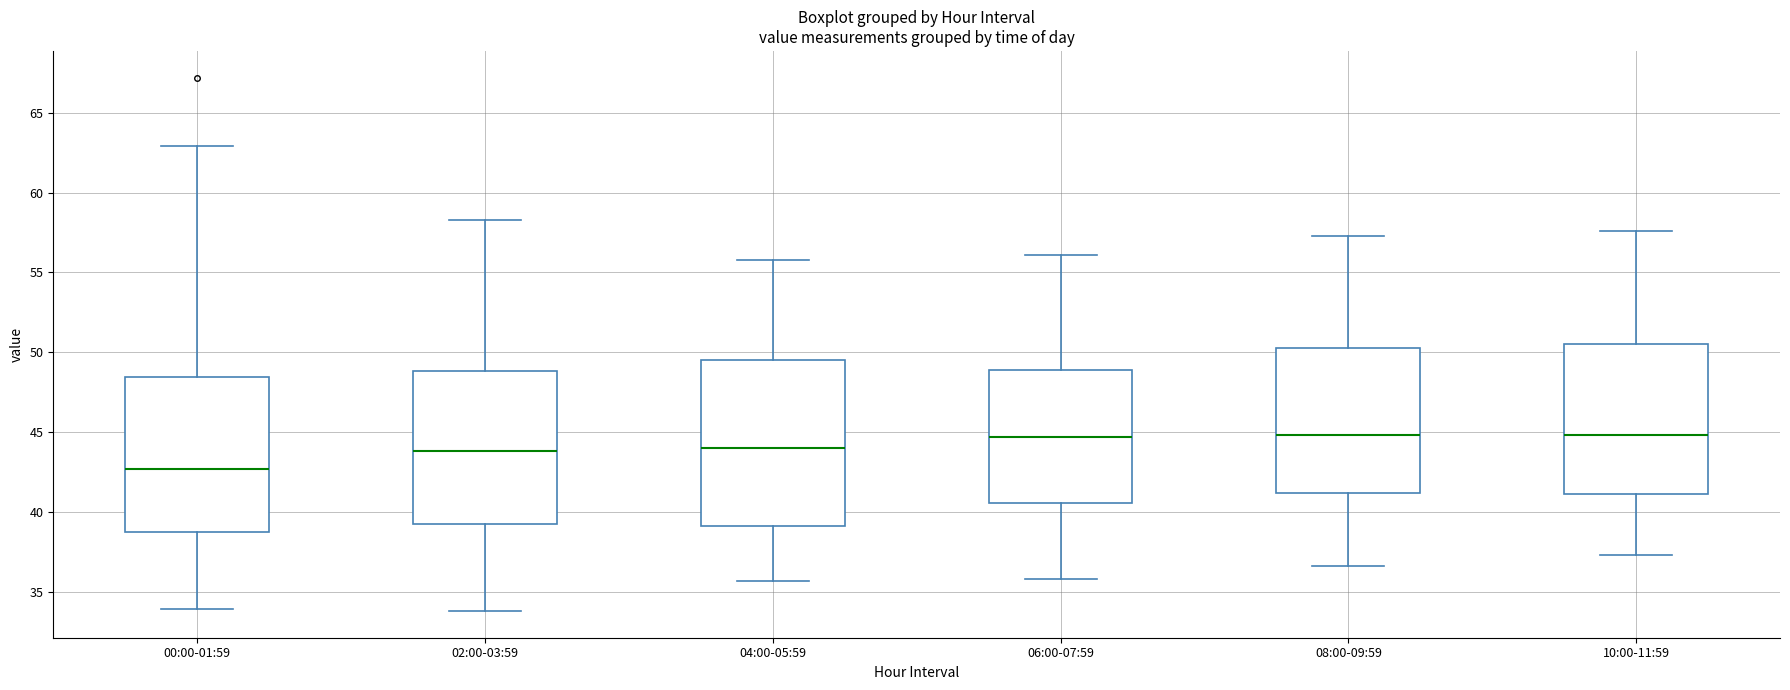

Where does the upper whisker of the box for 00:00-01:59 end on the y-axis? The values are not printed on the chart, so give them approximately, as read against the axis.

63.0